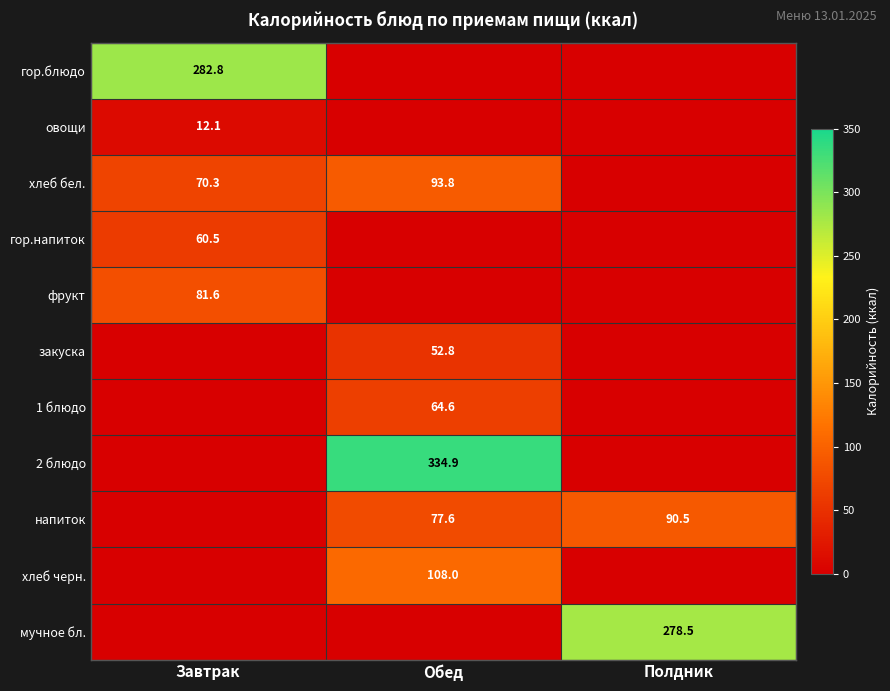

The value of 1 блюдо at Обед is 64.6. True or false?

True